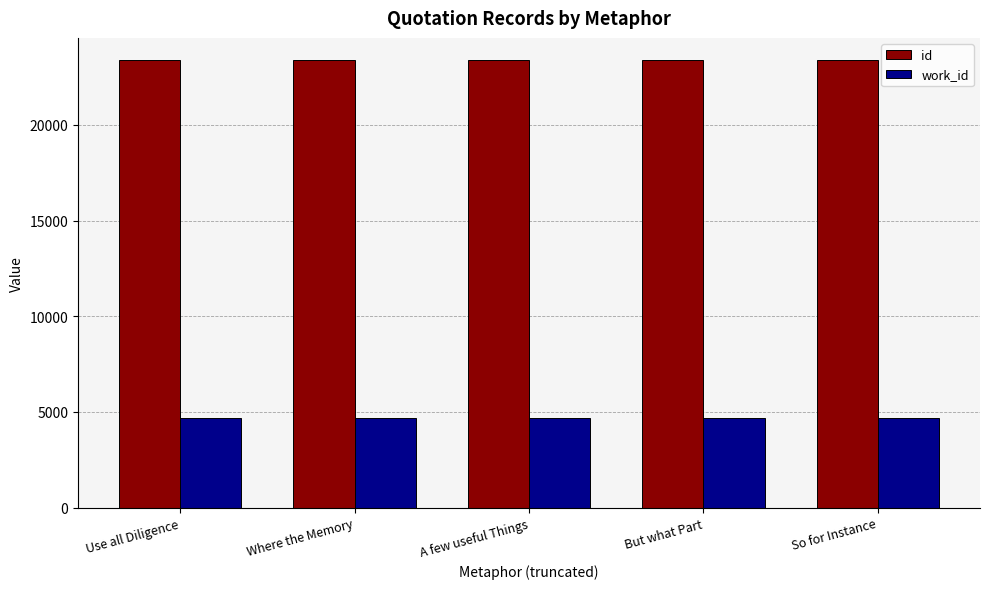

List the series in order of their peak value, lowest first.

work_id, id